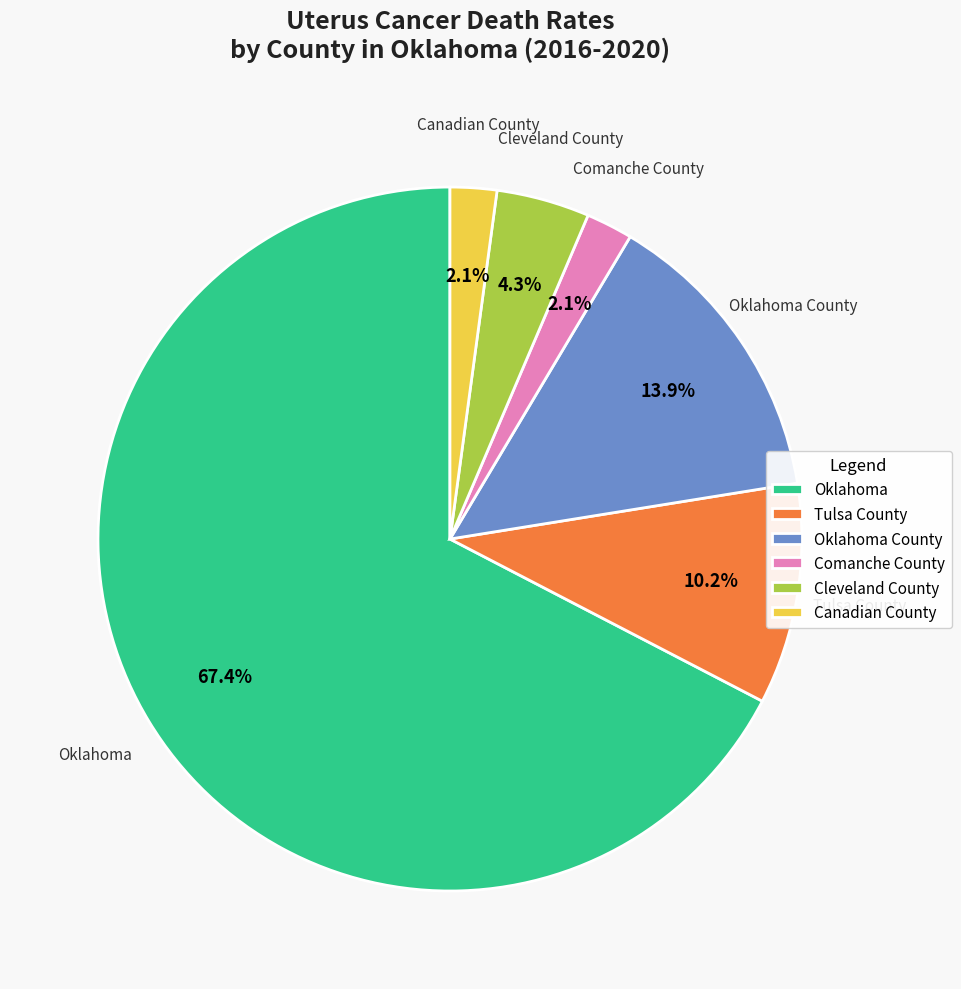

Which slice is the largest?

Oklahoma